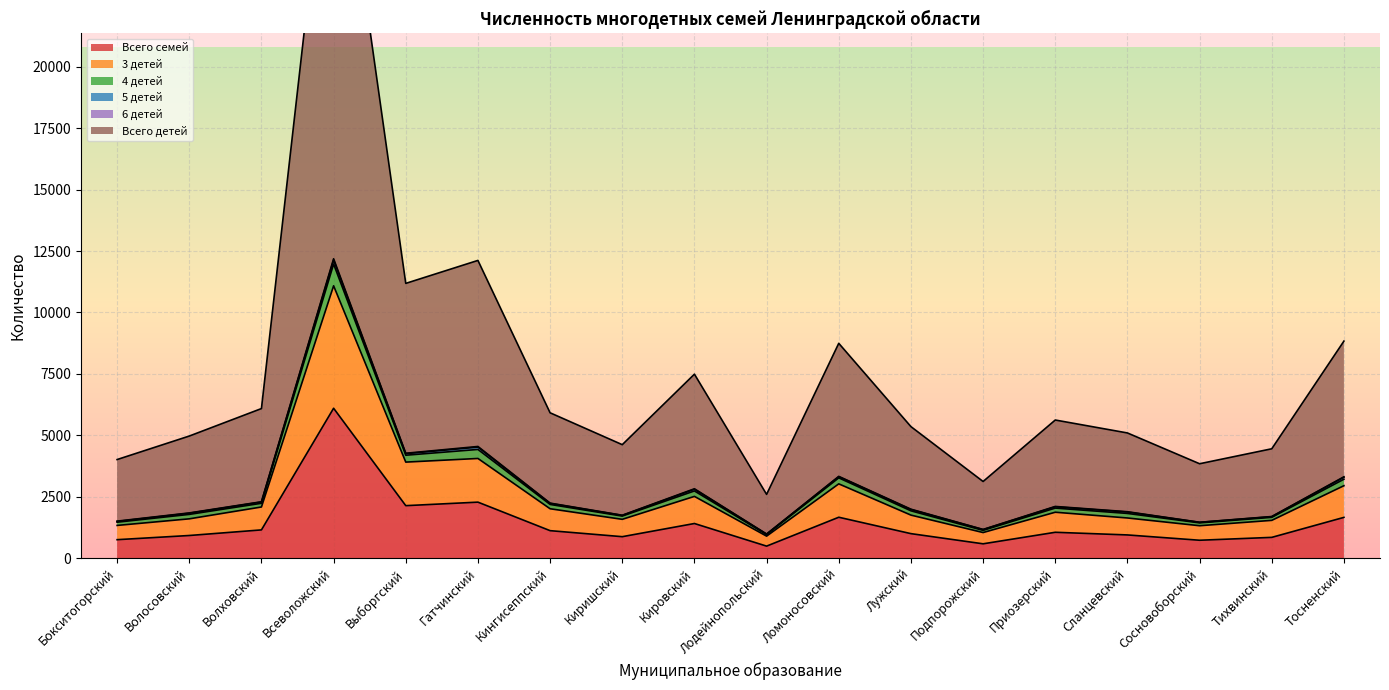

True or false: 4 детей and Всего детей cross at least once.

False